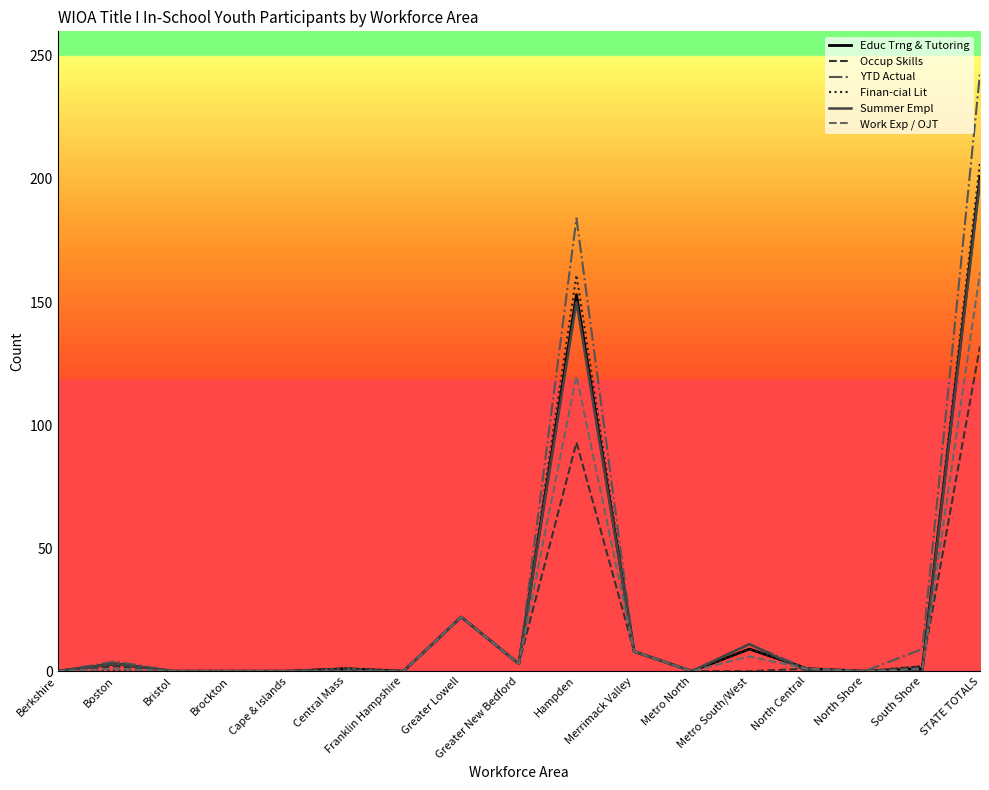

What is the difference between the second highest and minimum values in the Work Exp / OJT series?

120